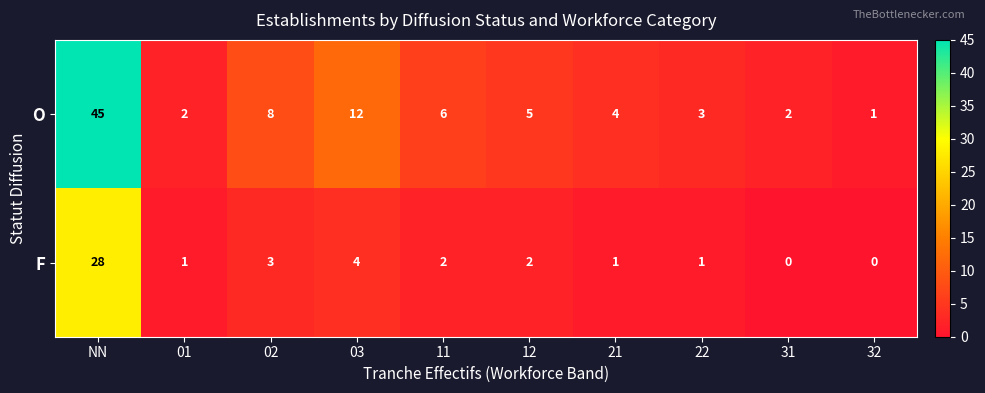

What is the spread (max minus min) of values at 02?

5